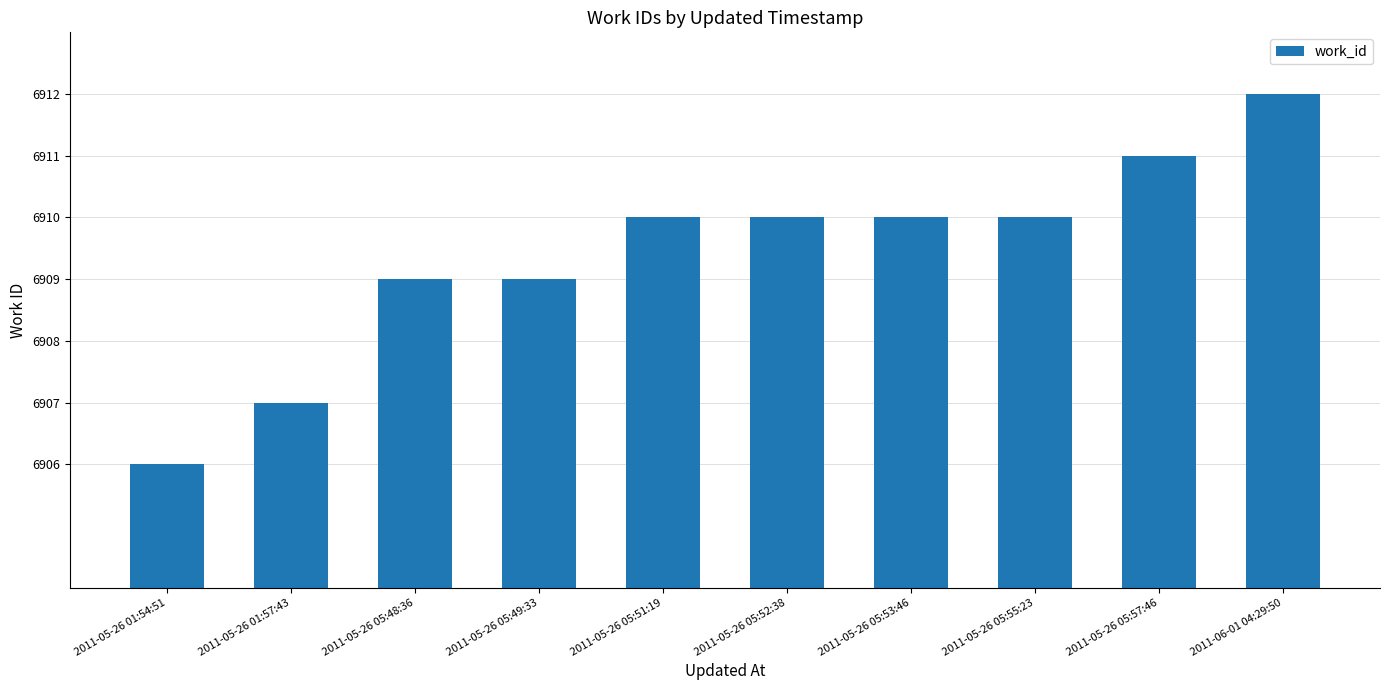

What is the difference between the second highest and minimum values?

5